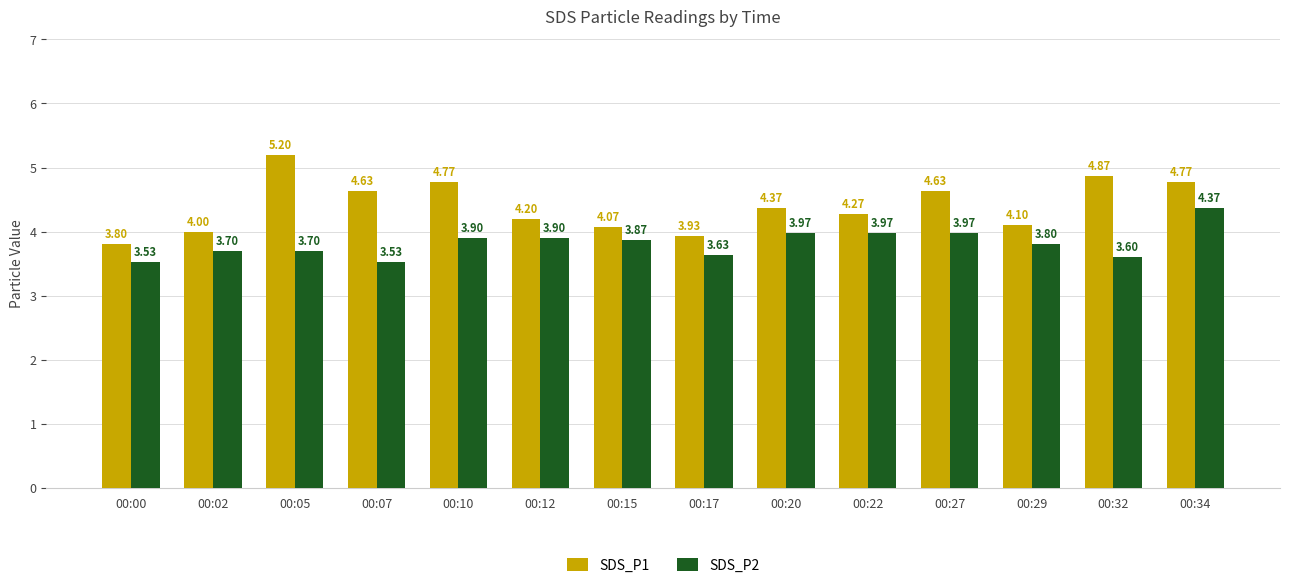

What is the sum of all SDS_P2 values?

53.4